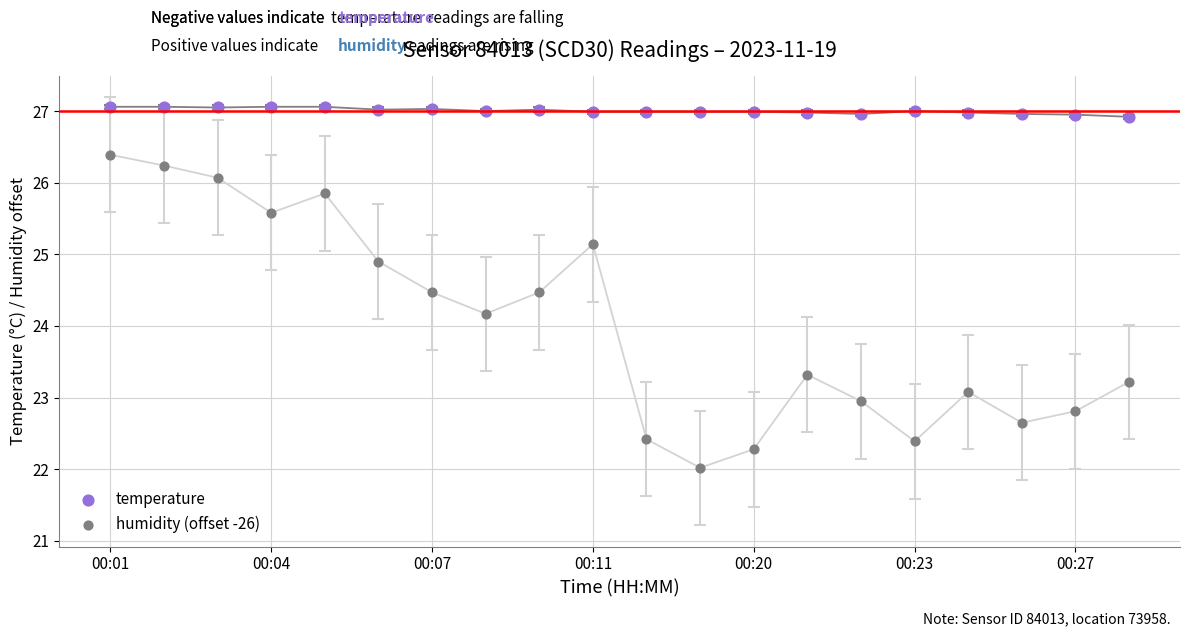

Which series contains the highest Y value?

temperature